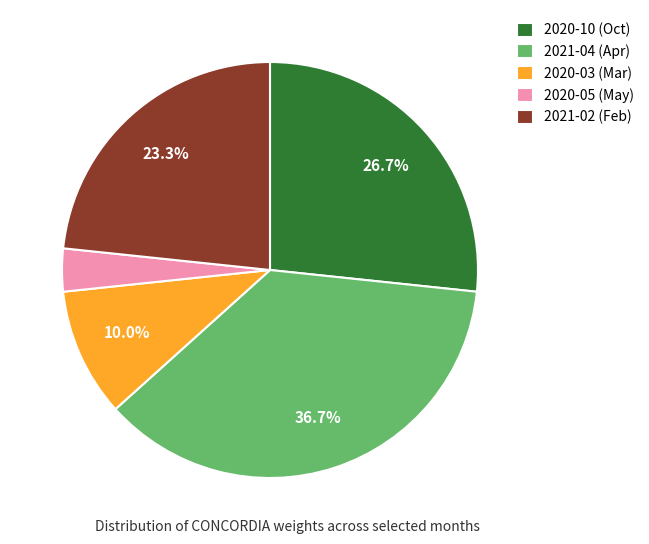

To the nearest percent, what percentage of the pie is 2020-05?

3%